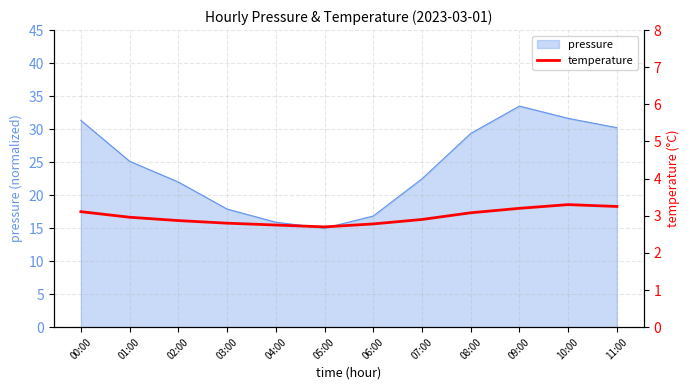

Does the chart display data point markers on the line(s)?

No